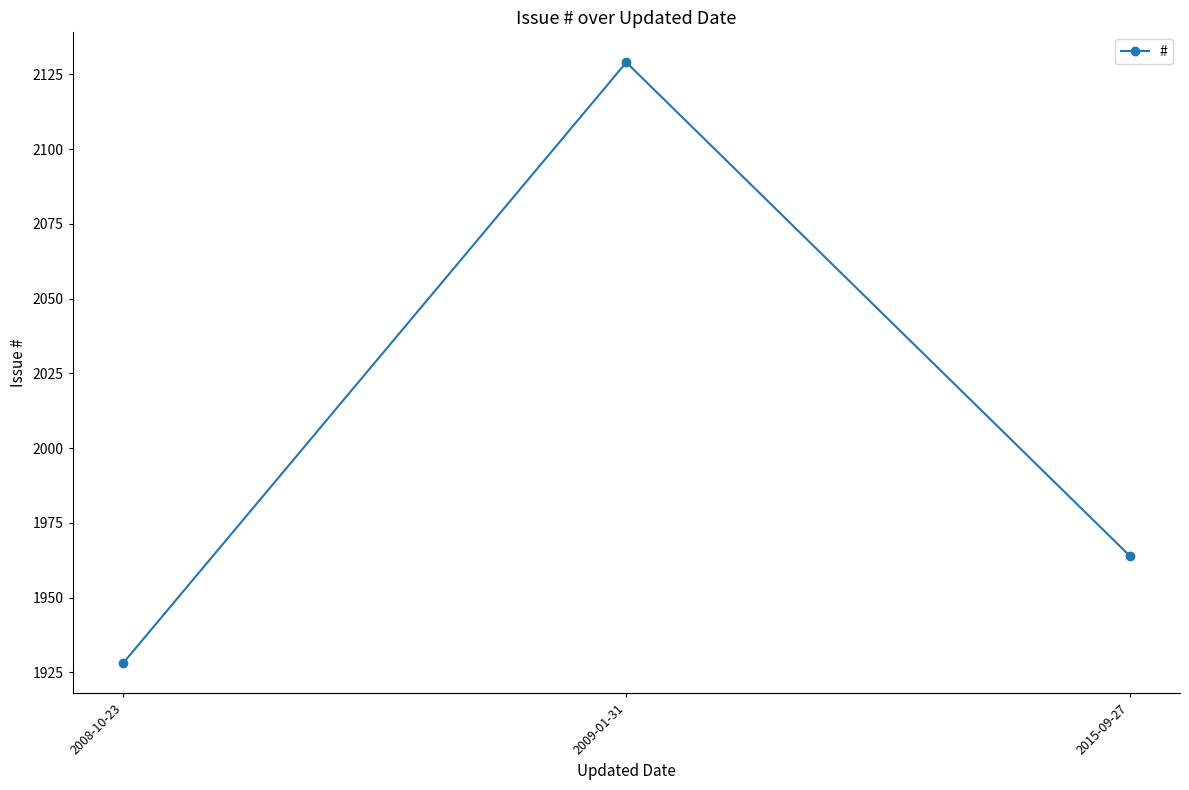

What is the average value?

2007